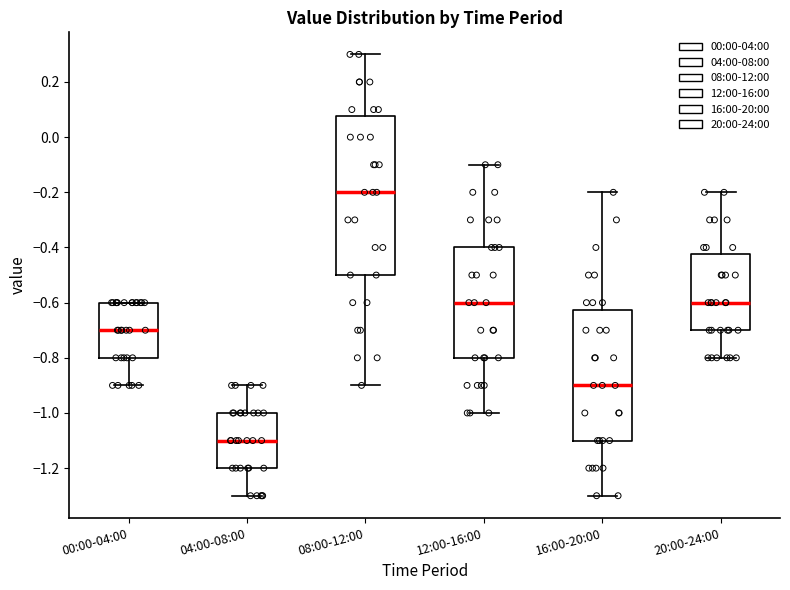

Reading left to right, read every box against the y-axis: the position of its median line, the range the box covers, and the ends of its whiskers. The values are not printed on the chart, so give them approximately, as read against the axis.

00:00-04:00: median -0.70, box -0.80 to -0.60, whiskers -0.90 to -0.60
04:00-08:00: median -1.10, box -1.20 to -1.00, whiskers -1.30 to -0.90
08:00-12:00: median -0.20, box -0.50 to 0.08, whiskers -0.90 to 0.30
12:00-16:00: median -0.60, box -0.80 to -0.40, whiskers -1.00 to -0.10
16:00-20:00: median -0.90, box -1.10 to -0.62, whiskers -1.30 to -0.20
20:00-24:00: median -0.60, box -0.70 to -0.42, whiskers -0.80 to -0.20